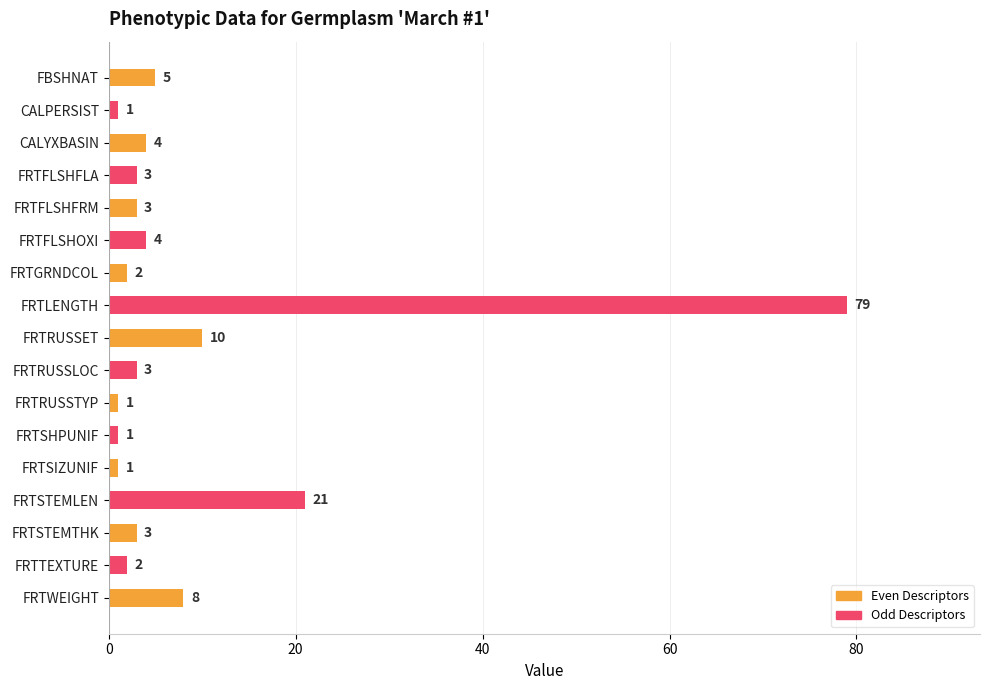

What is the ratio of the value at FRTRUSSET to the value at FRTTEXTURE?

5.0